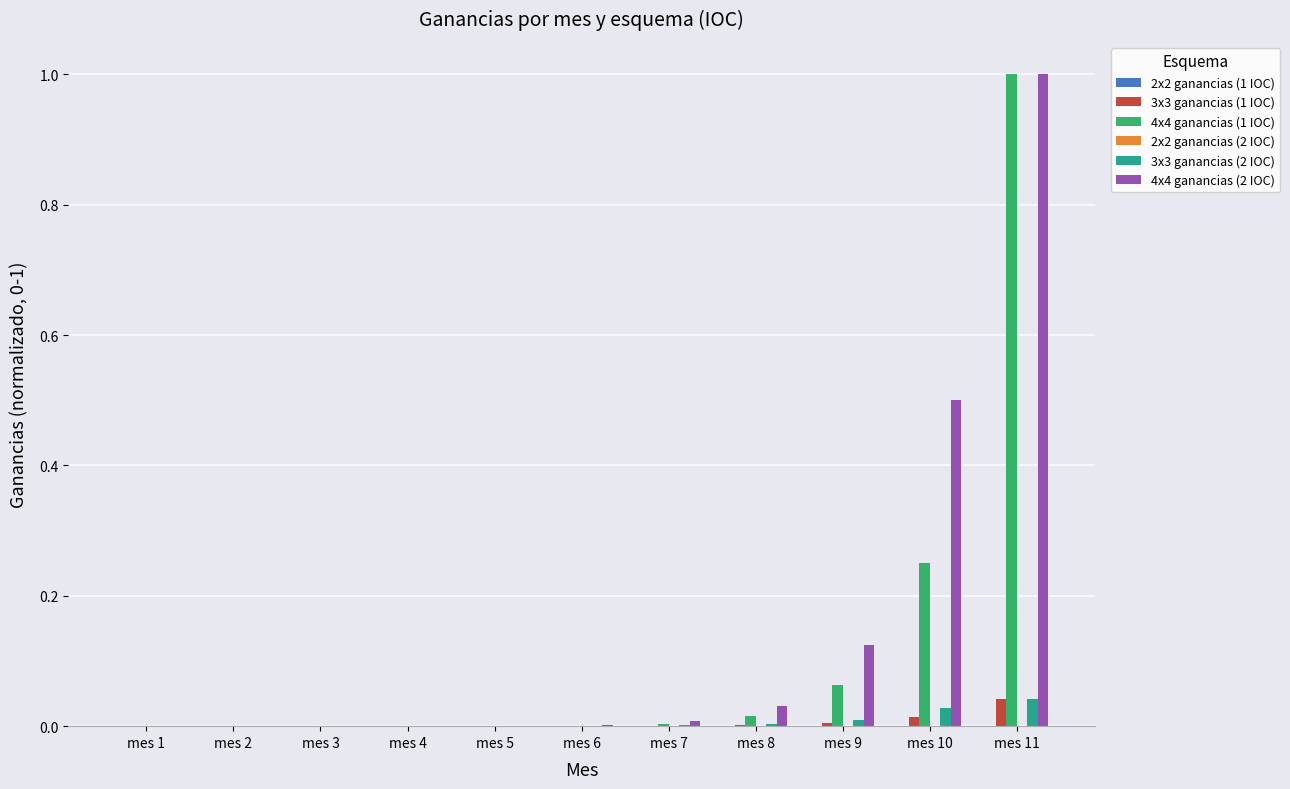

The value of 4x4 ganancias (2 IOC) at mes 8 is 0.0. True or false?

True